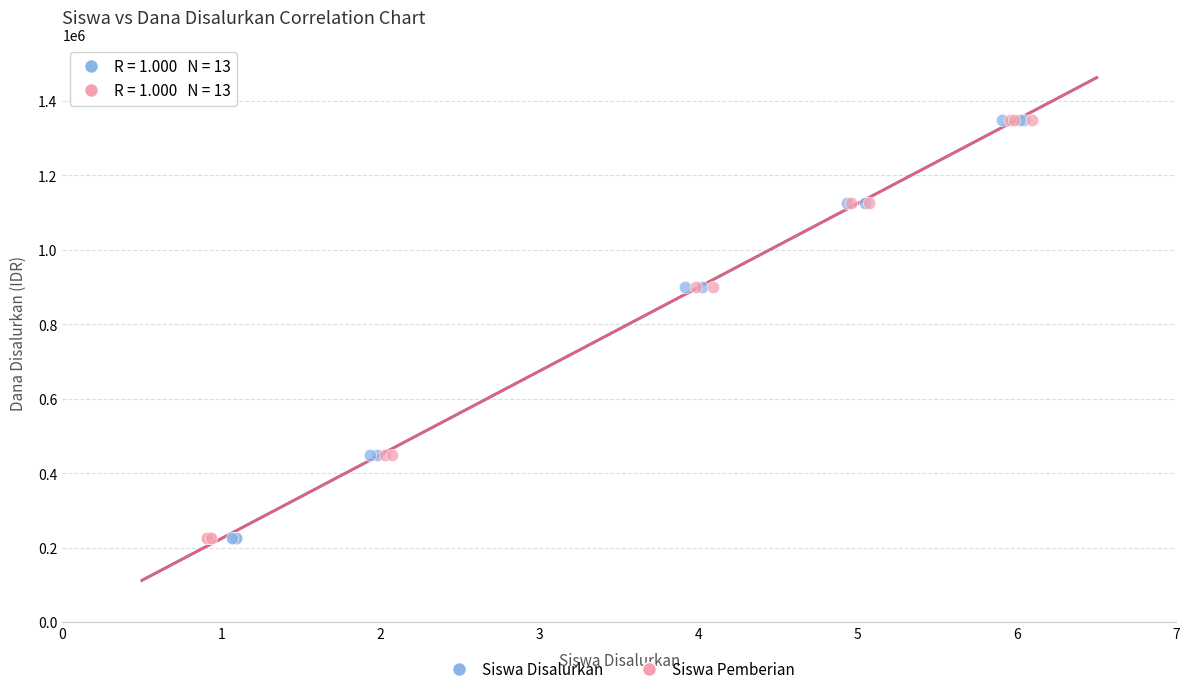

What are all the series names shown in the legend?

Siswa Disalurkan, Siswa Pemberian